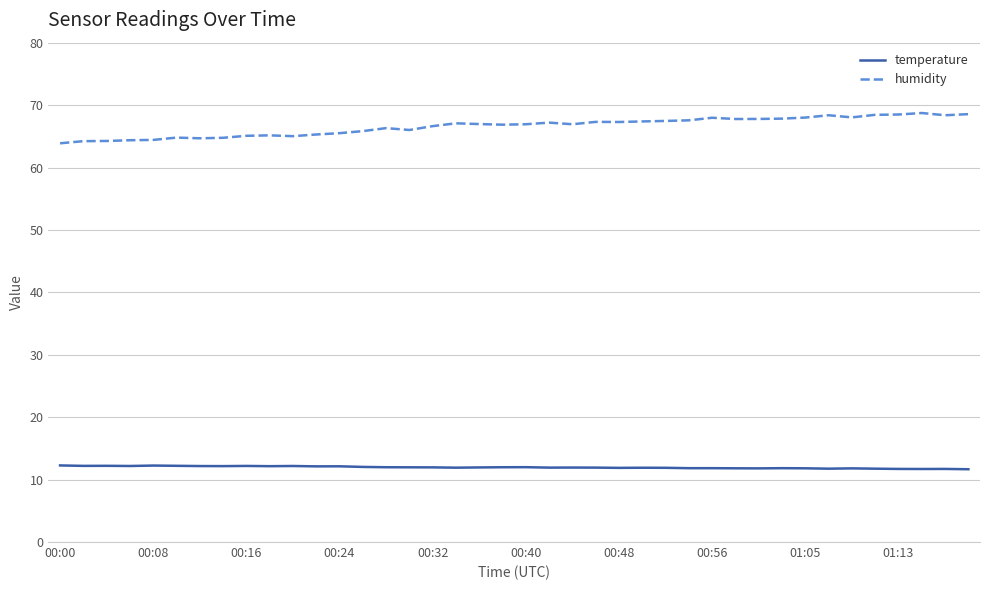

True or false: humidity and temperature intersect in this chart.

False